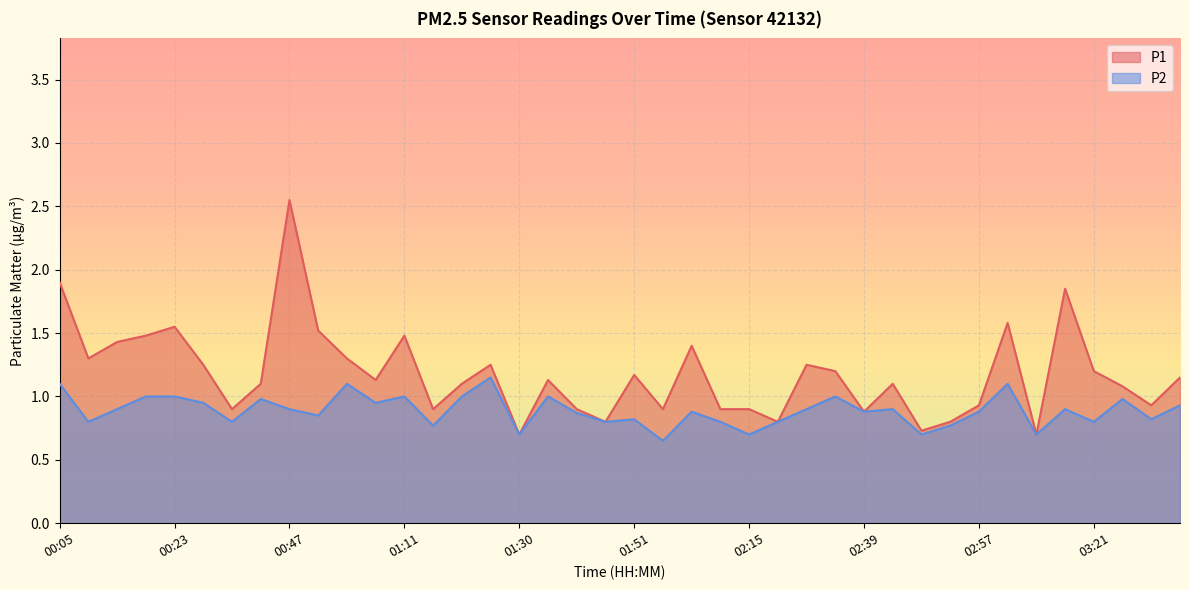

Rank the series by their maximum value, from lowest to highest.

P2, P1